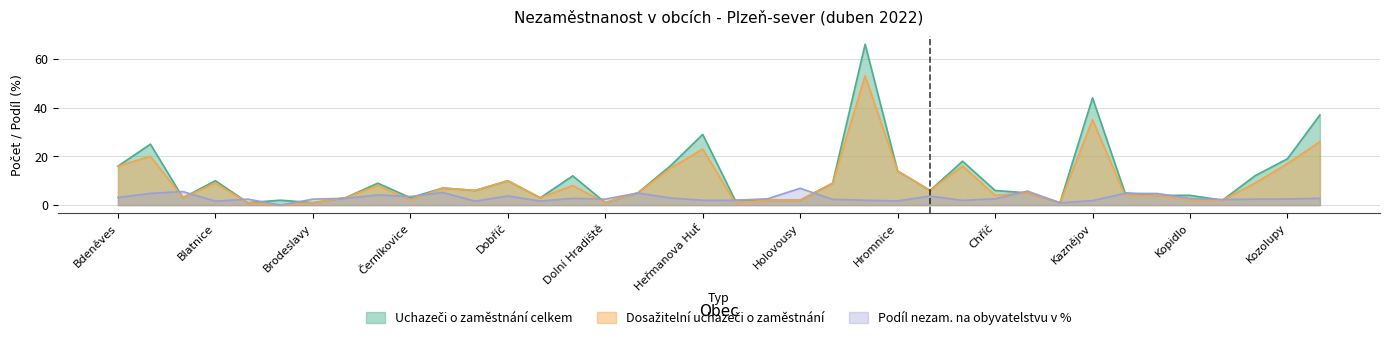

True or false: Dosažitelní uchazeči o zaměstnání has a value of 8.0 at Dolní Bělá.

True